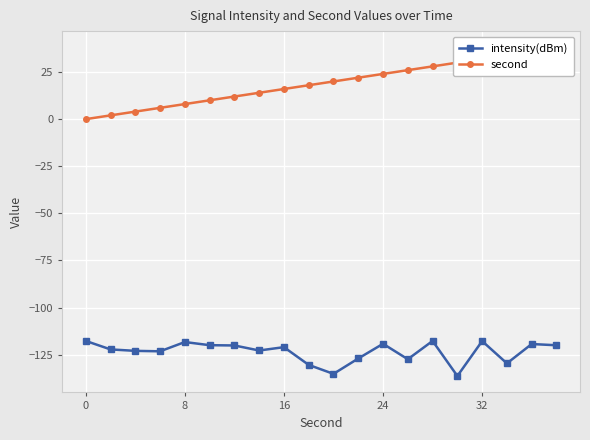

Rank the series by their maximum value, from highest to lowest.

second, intensity(dBm)